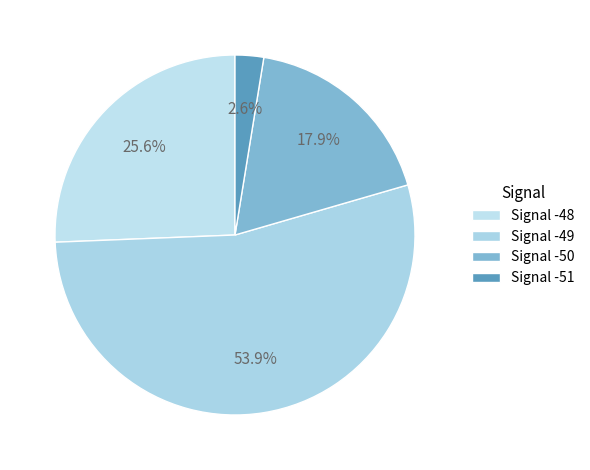

Does any single category account for the majority?

Yes